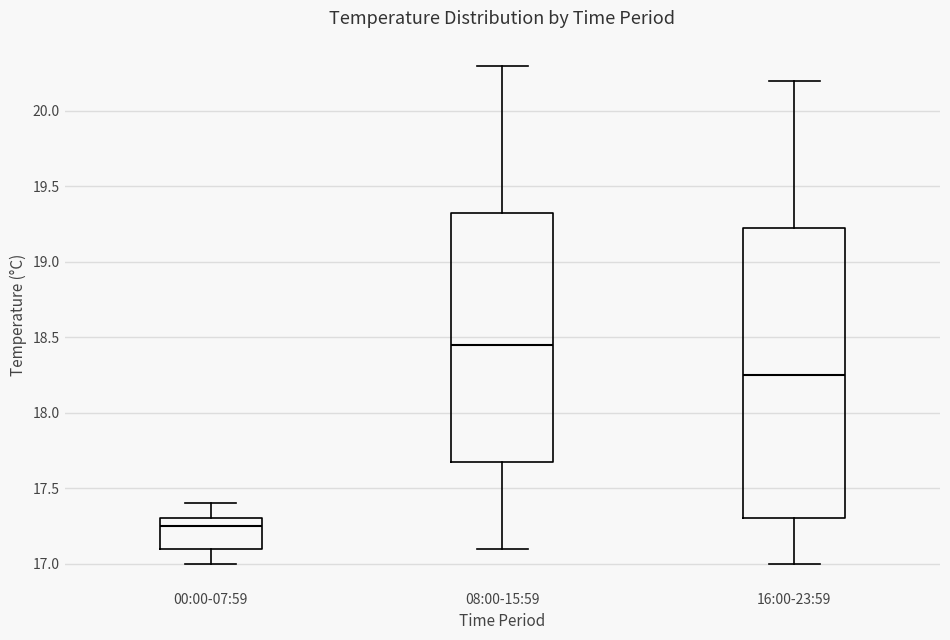

Which box is the tallest, from its lower edge to its upper edge?

16:00-23:59